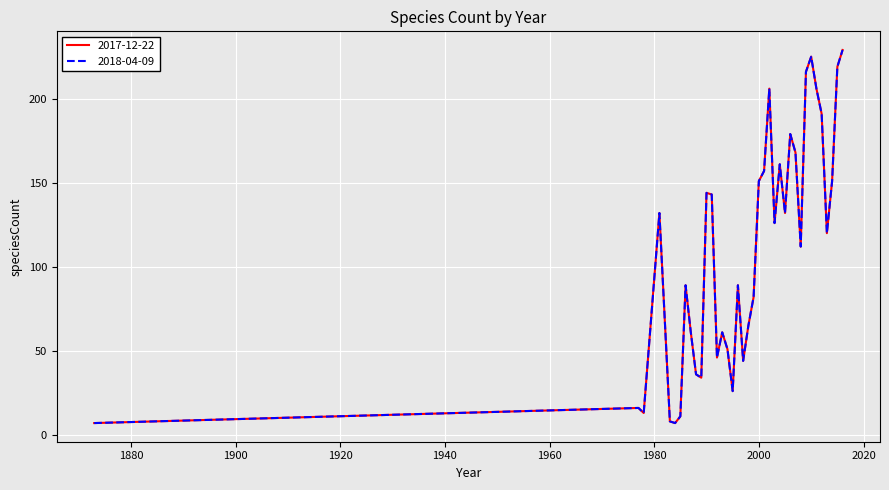

Does the chart have visible grid lines?

Yes